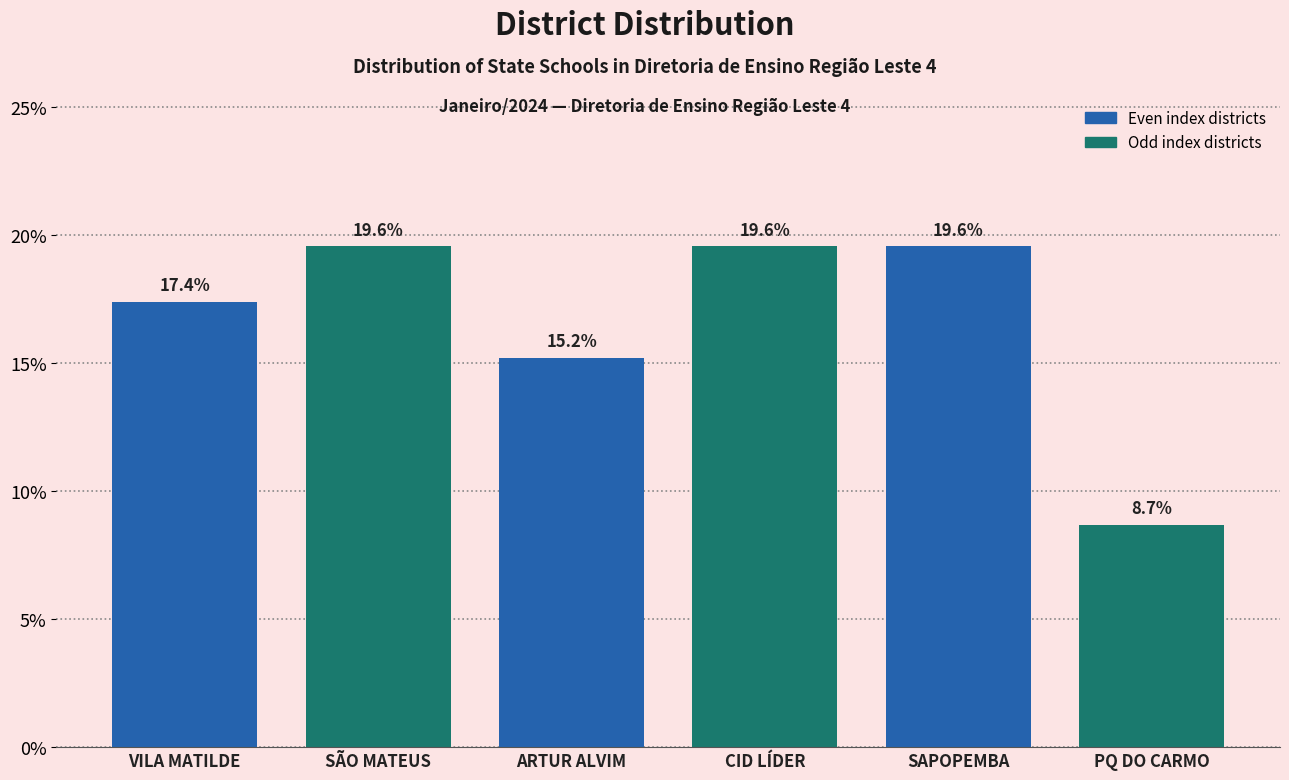

Reading right to left, transcribe all the data shown in this chart.

PQ DO CARMO=8.7	SAPOPEMBA=19.6	CID LÍDER=19.6	ARTUR ALVIM=15.2	SÃO MATEUS=19.6	VILA MATILDE=17.4